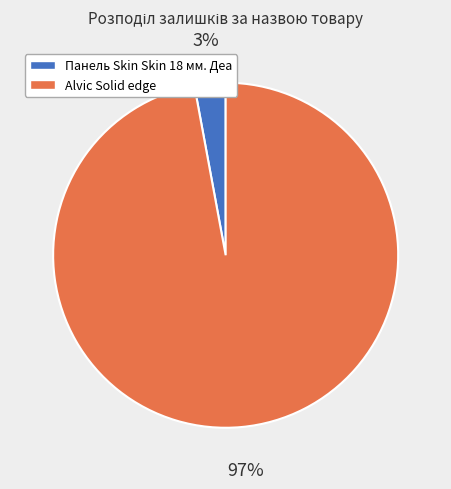

Is it true that Alvic Solid edge is 97% of the pie?

True